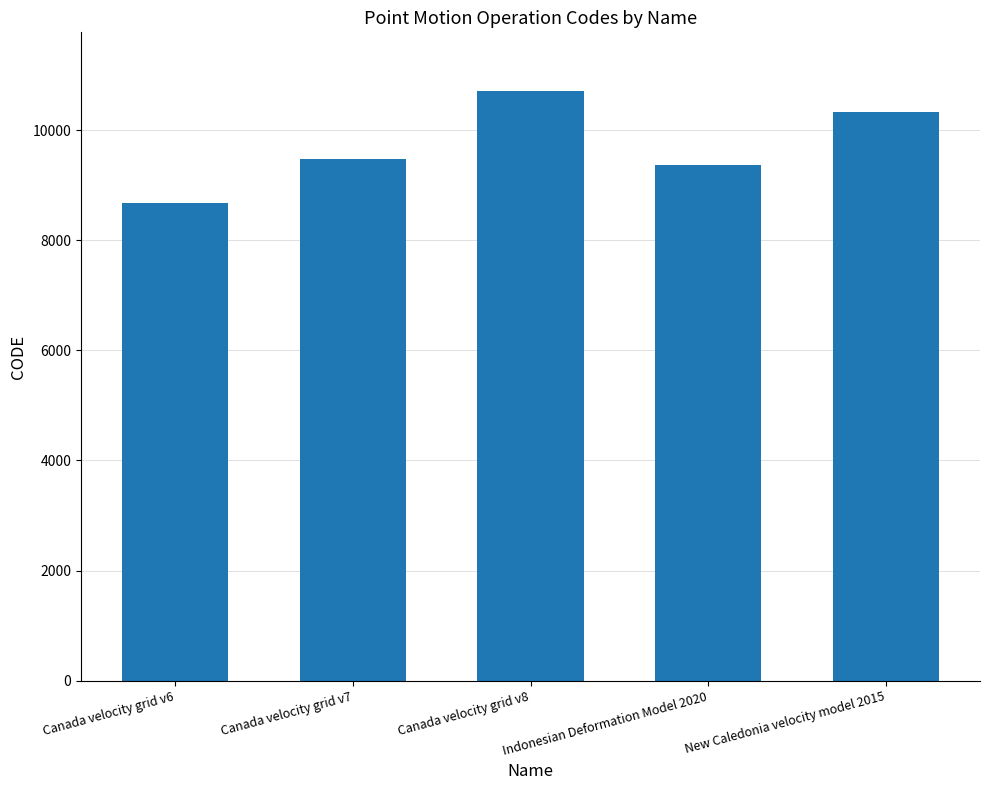

What is the minimum value shown in the chart?

8676